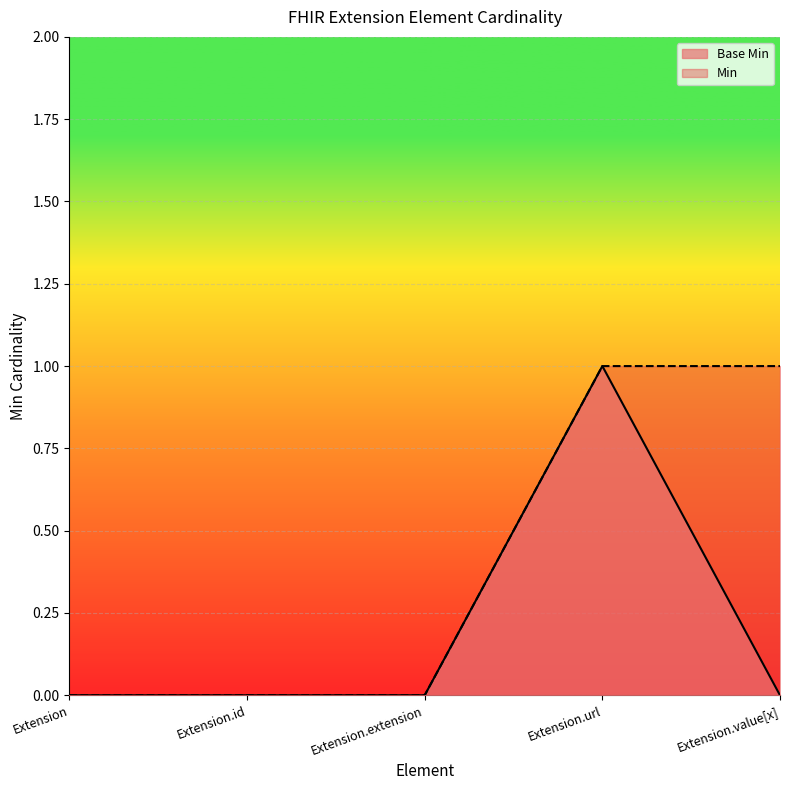

How many points are higher than both their immediate neighbors (excluding endpoints)?

1